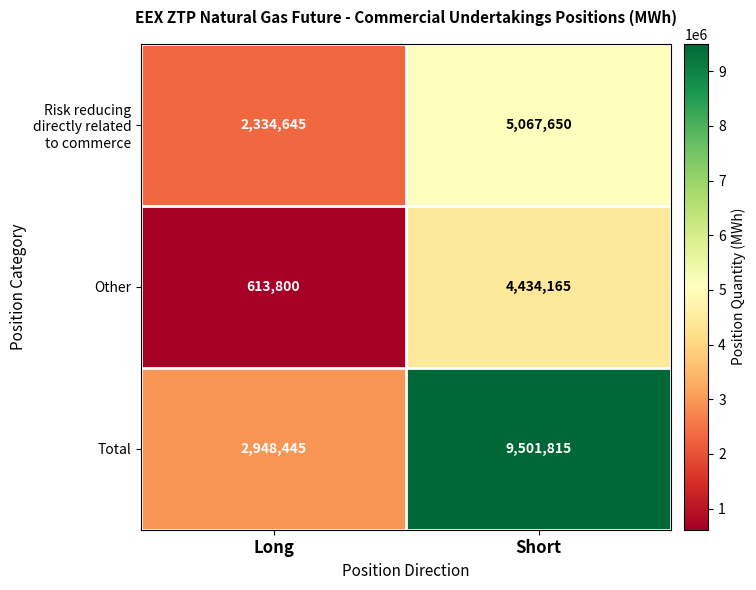

At which category is the sum across all series the highest?

Short